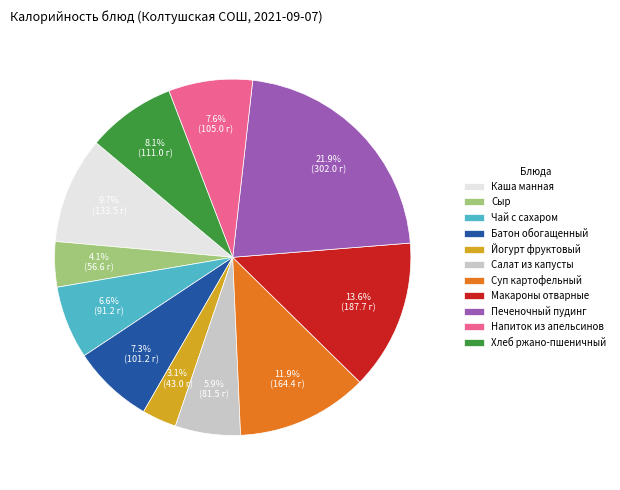

Count the number of slices in the pie.

11